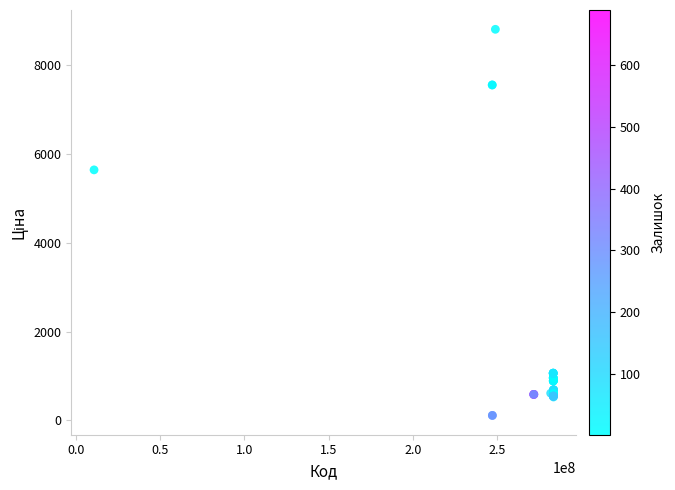

What Y value in the scatter plot is closest to 4455?

5636.0